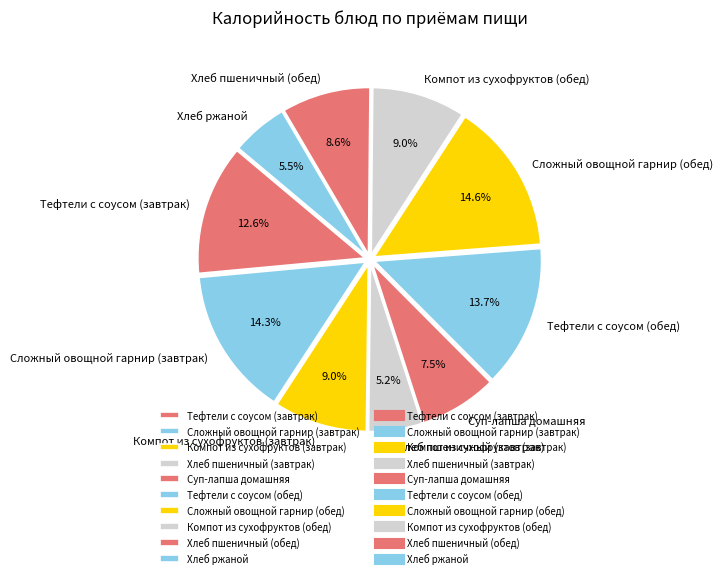

To the nearest percent, what is the average slice percentage?

10%